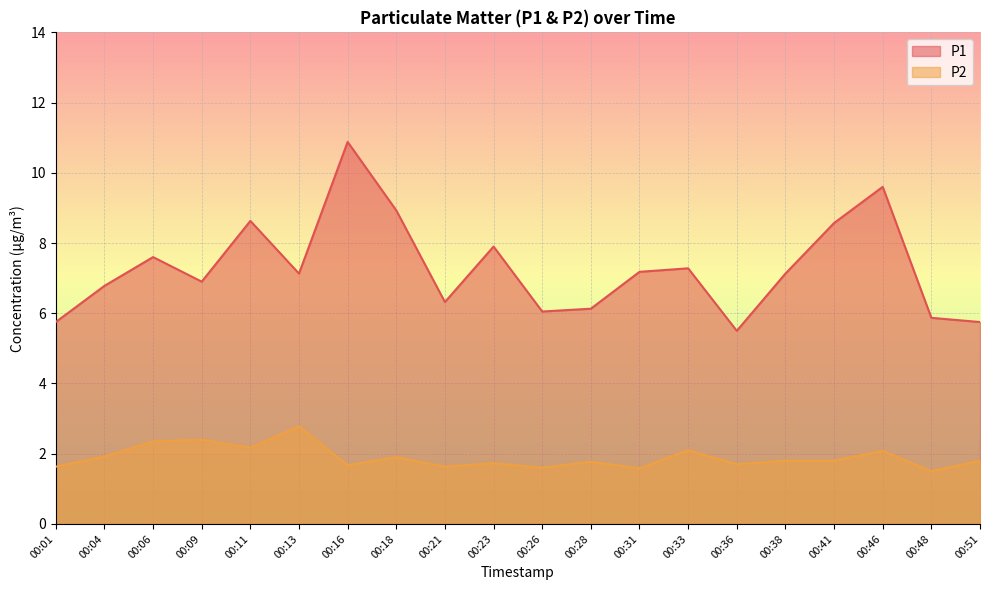

What is the value of the P1 point at the 1st from the left?

5.8